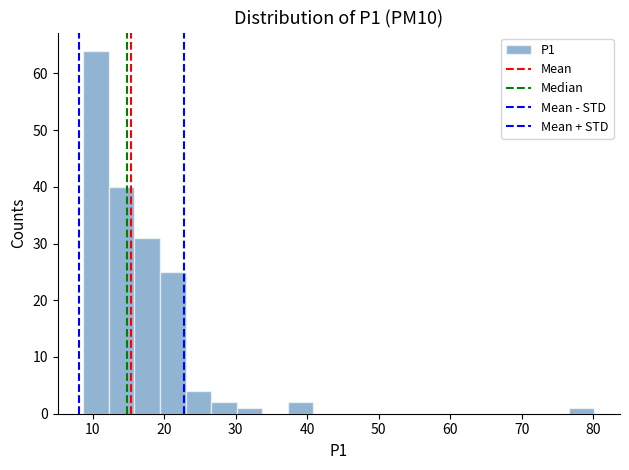

Read against the x-axis, roughly where is the centre of the tallest bar?

10